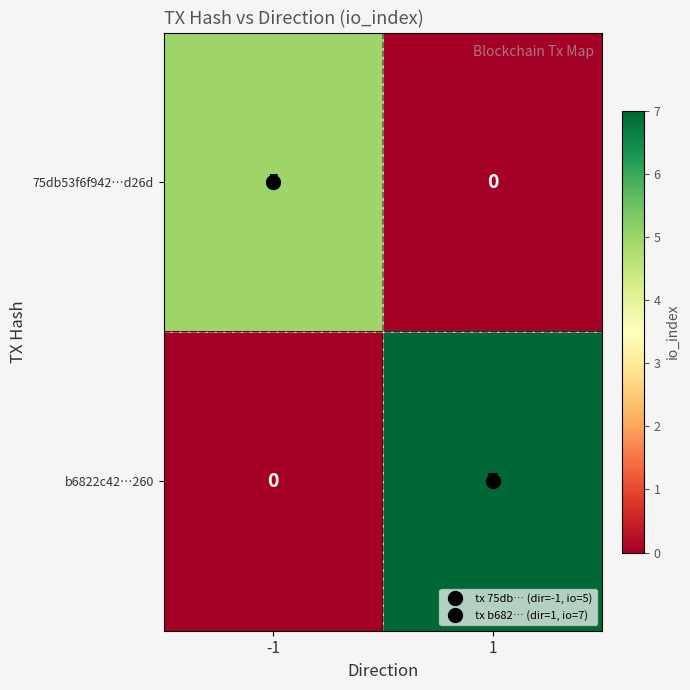

True or false: 75db53f6f942…d26d has a value of 2 at 1.

False